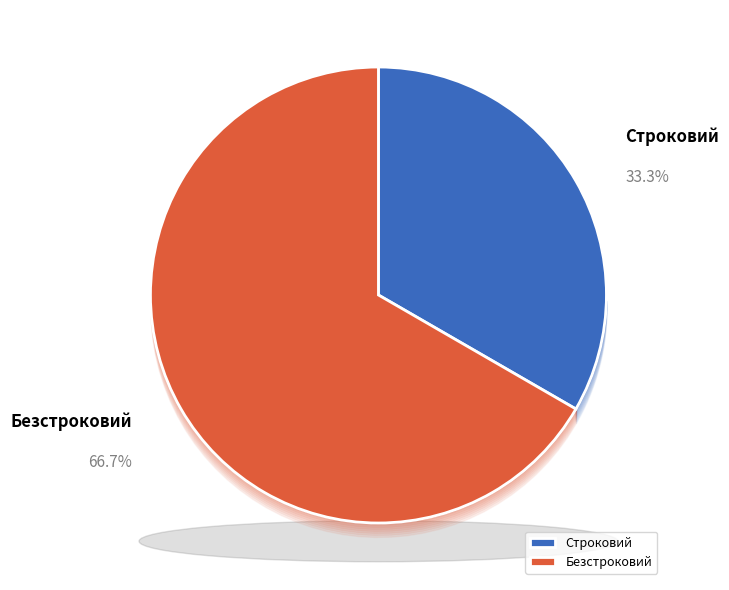

Rank the categories by value from lowest to highest.

Строковий, Безстроковий